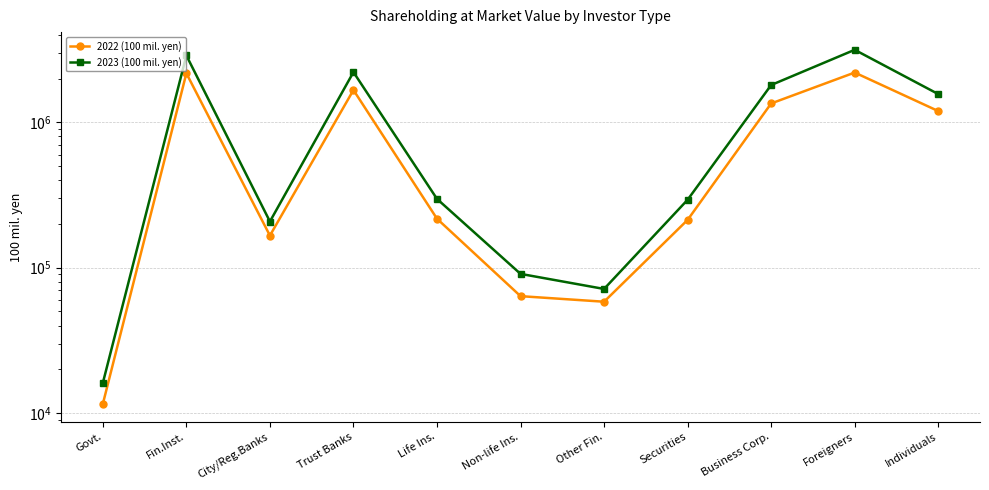

At which category does 2022 (100 mil. yen) reach its first local valley?

City/Reg.Banks